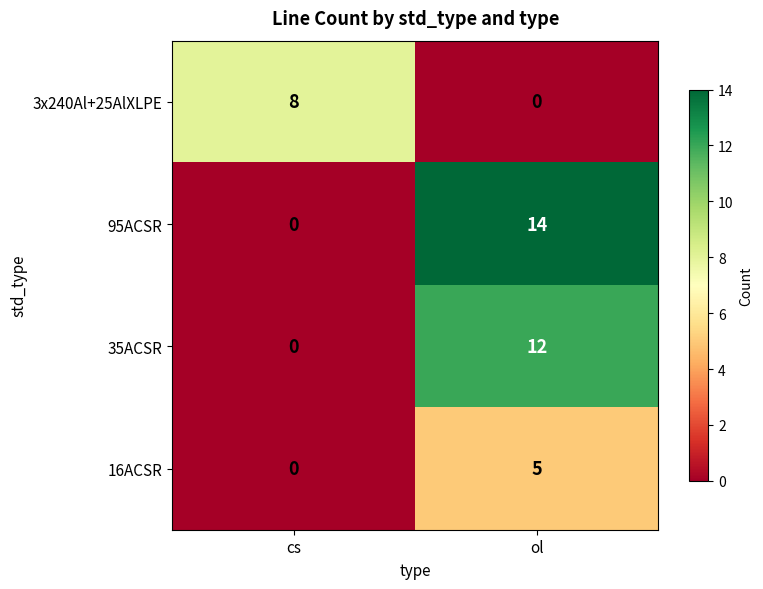

Which series has the largest total across all categories?

95ACSR